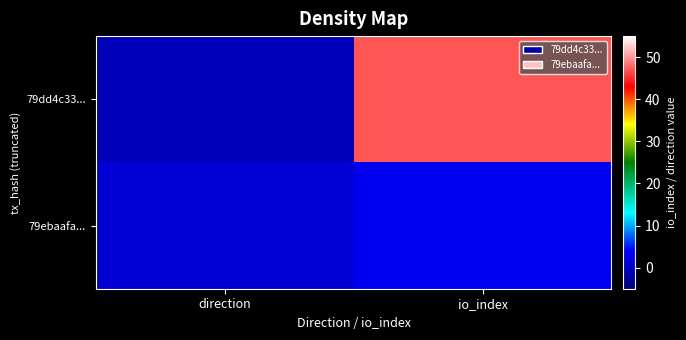

At io_index, list the series in order from largest to smallest.

79dd4c33..., 79ebaafa...